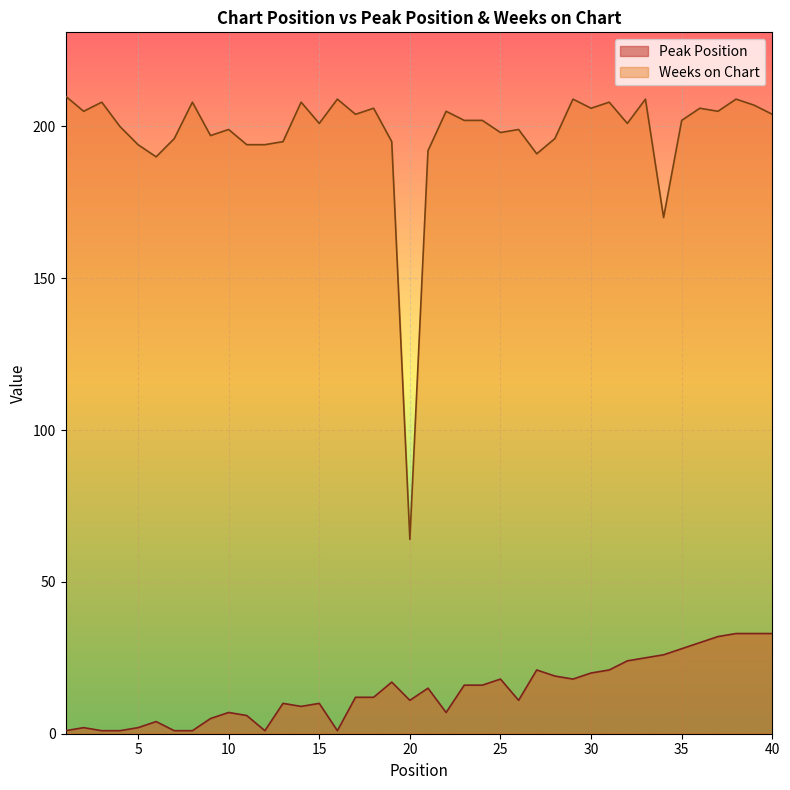

List the series in order of their overall mean, highest first.

Weeks on Chart, Peak Position